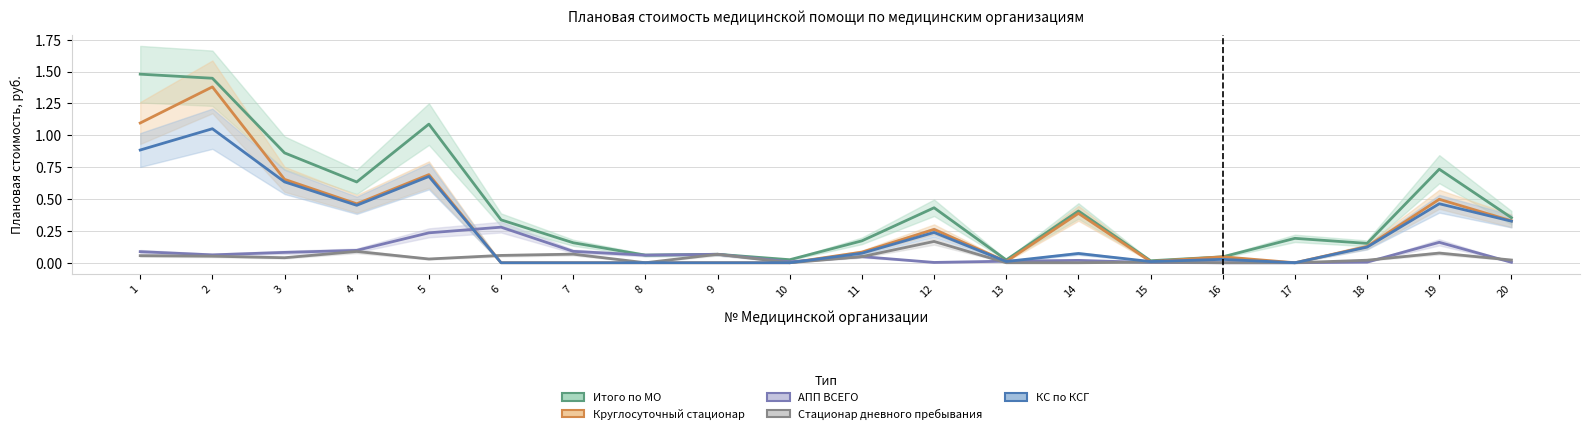

What is the total value across all series at 19?

1.9